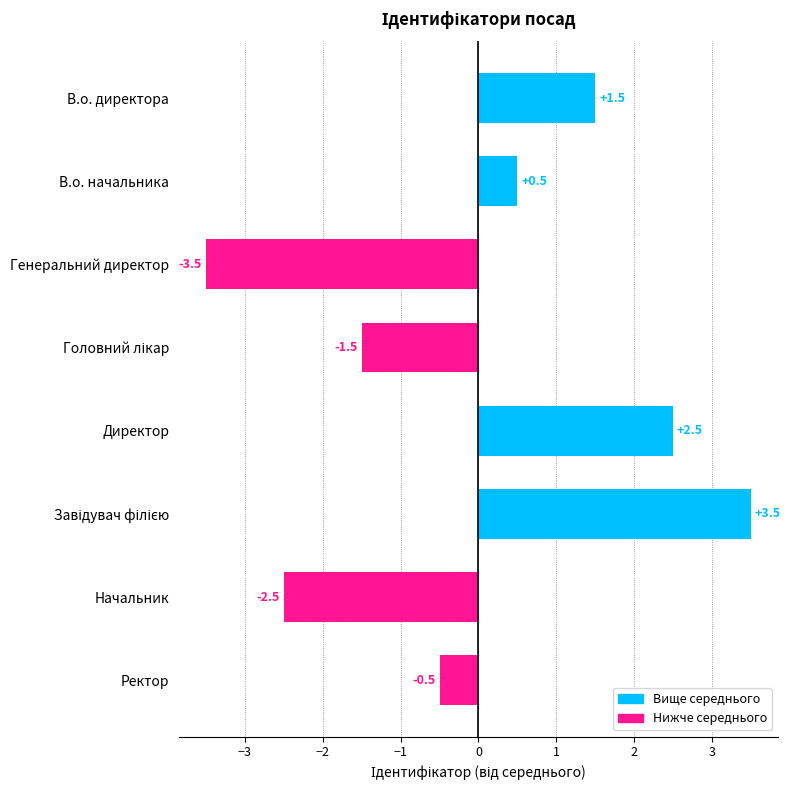

Is it true that the value at Директор is 0.6?

False